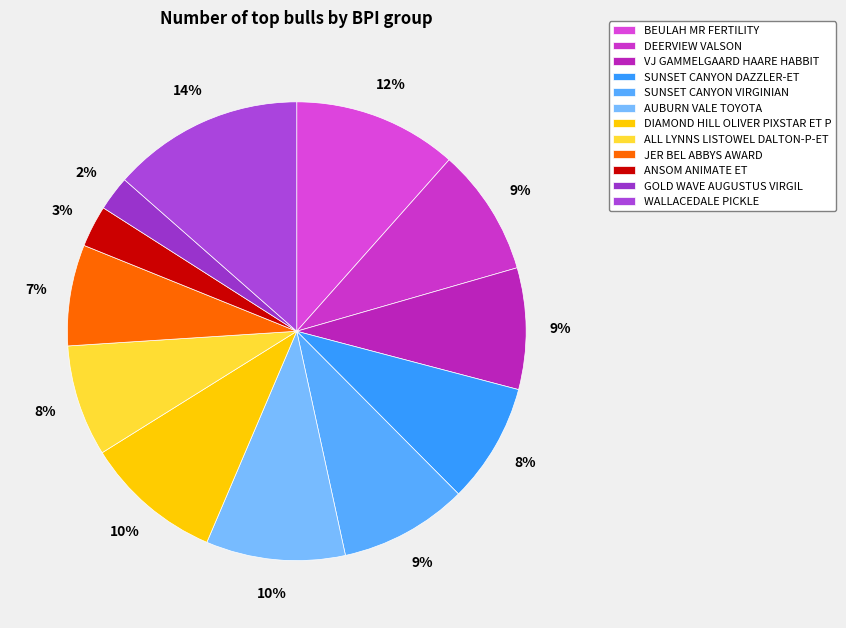

True or false: DIAMOND HILL OLIVER PIXSTAR ET P accounts for 10% of the total.

True